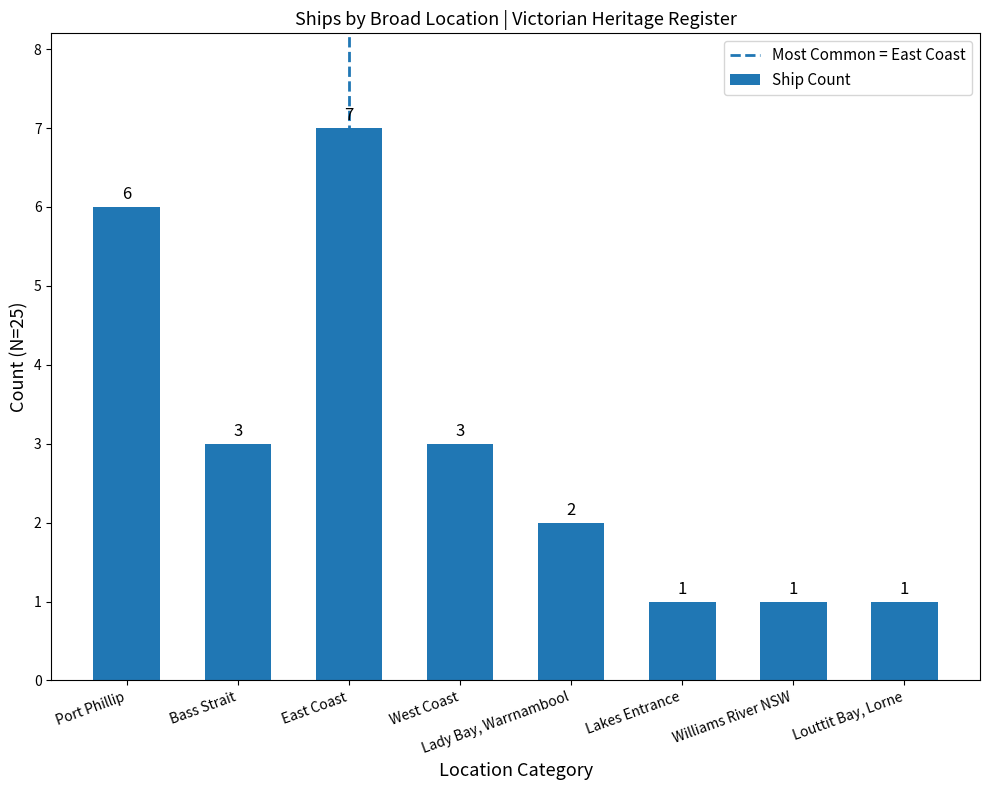

How many data points are less than 3?

4